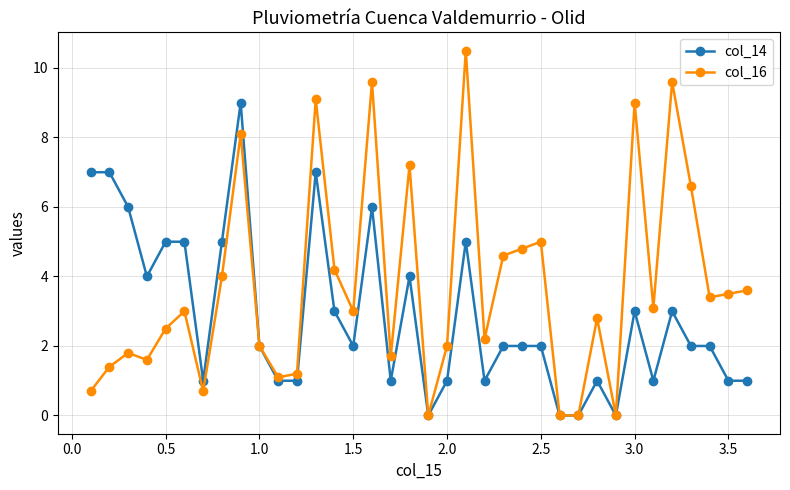

What is the value of the col_14 point at the 30th from the left?

3.0